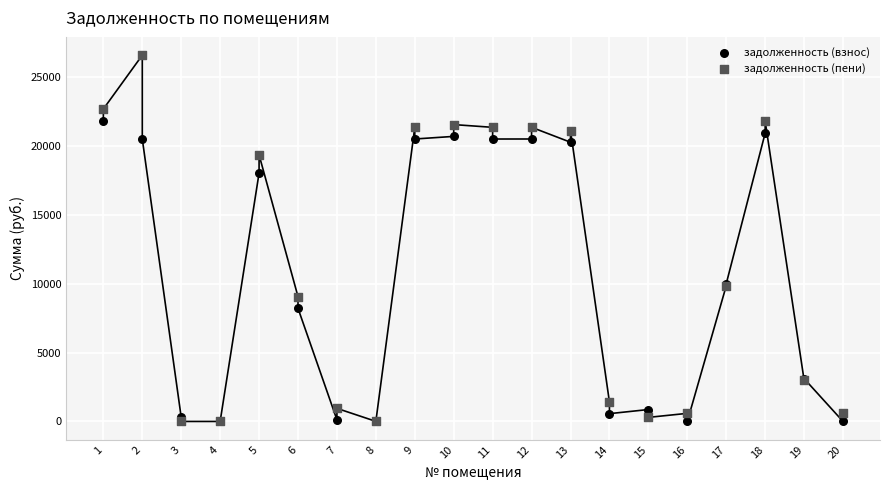

Which series has the widest spread of Y values?

задолженность (пени)